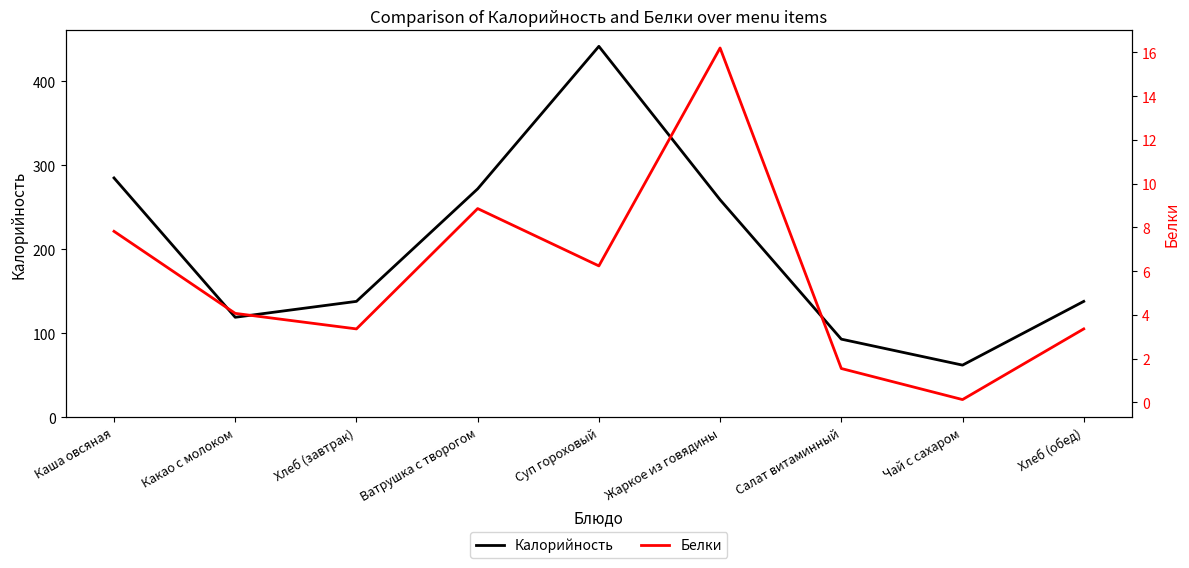

What is the average value of the Калорийность series?

200.8